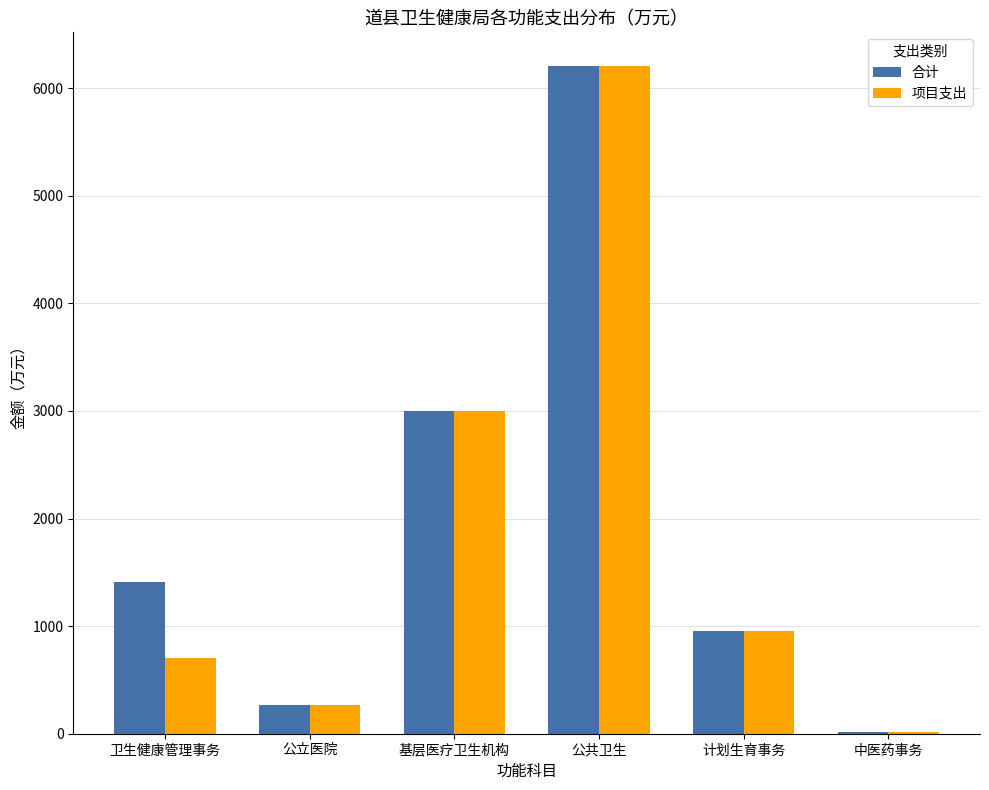

The 合计 series shows 817.5 at 基层医疗卫生机构. True or false?

False